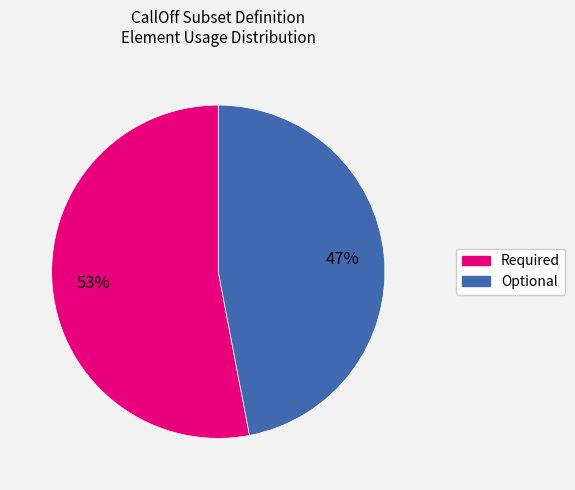

Count the number of slices in the pie.

2